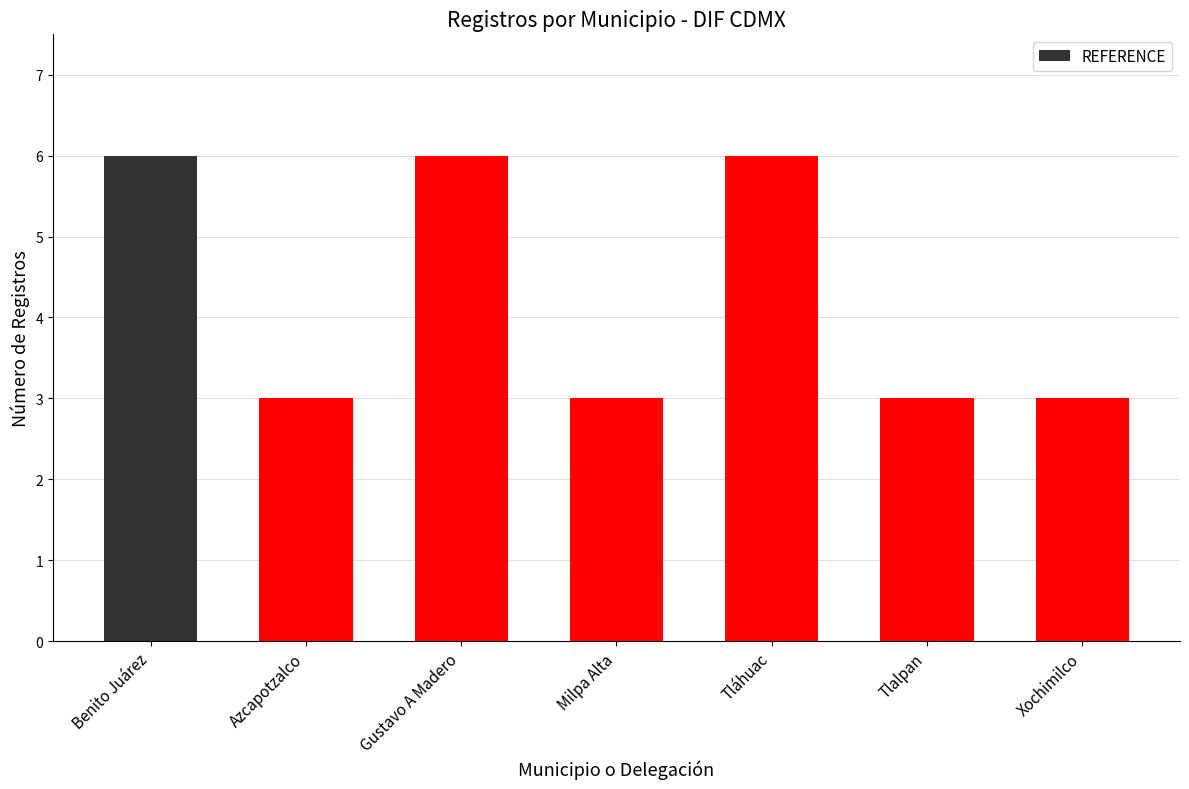

What is the label of the 3rd bar from the right?

Tláhuac